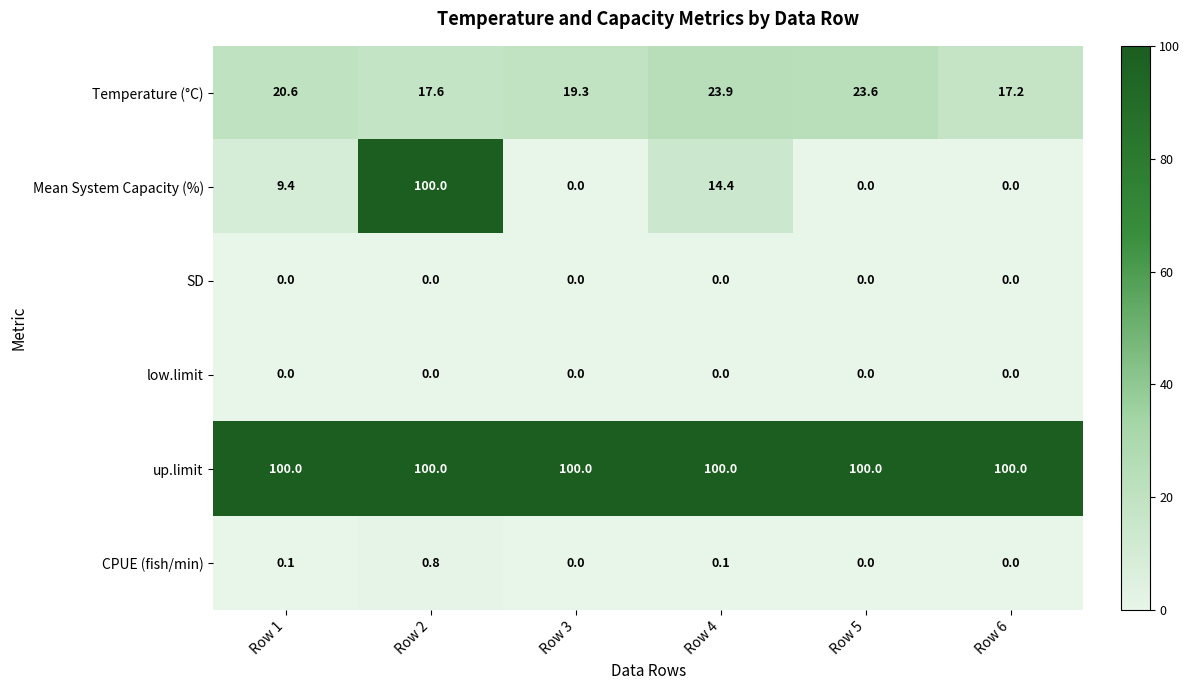

What is the average value of the Mean System Capacity (%) series?

20.6